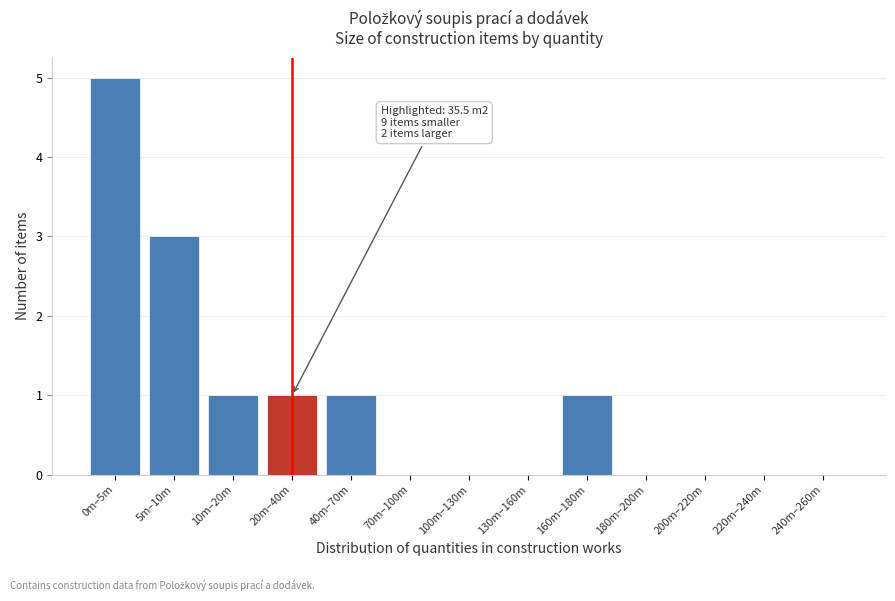

Reading left to right, extract all data points from this chart.

0m–5m=5	5m–10m=3	10m–20m=1	20m–40m=1	40m–70m=1	70m–100m=0	100m–130m=0	130m–160m=0	160m–180m=1	180m–200m=0	200m–220m=0	220m–240m=0	240m–260m=0